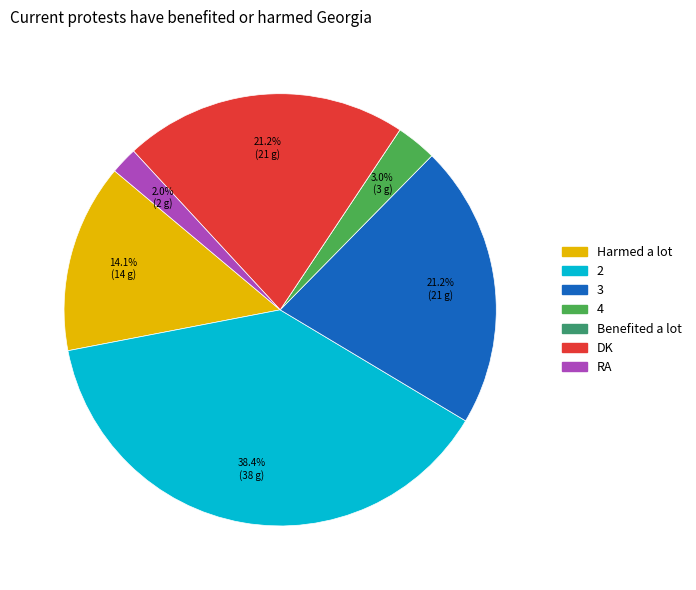

Which slice is the largest?

2